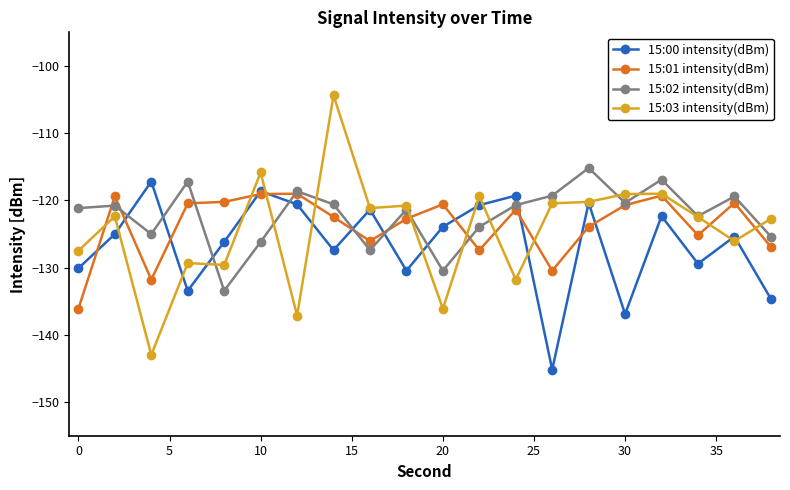

True or false: 15:00 intensity(dBm) and 15:02 intensity(dBm) intersect in this chart.

True